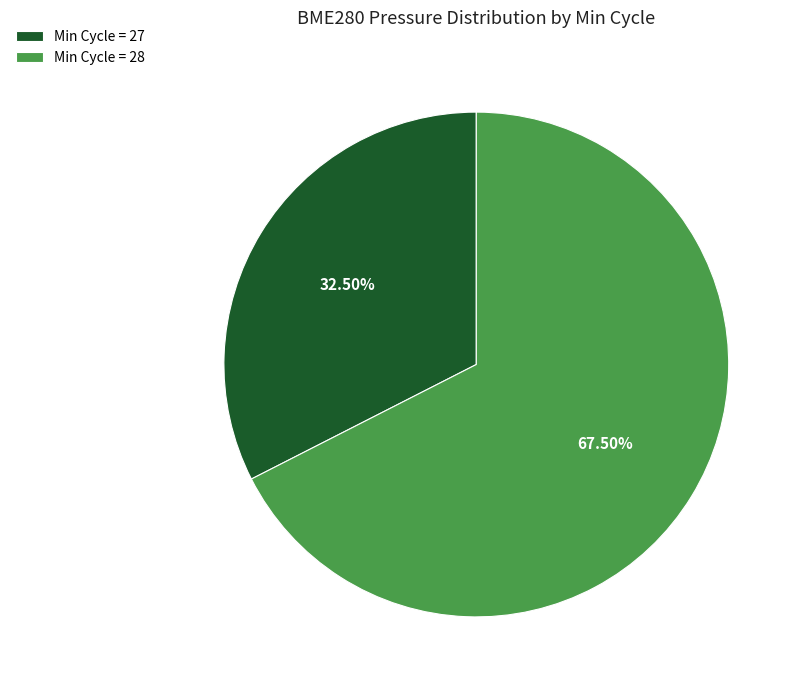

Does Min Cycle = 28 represent more than half of the total?

Yes